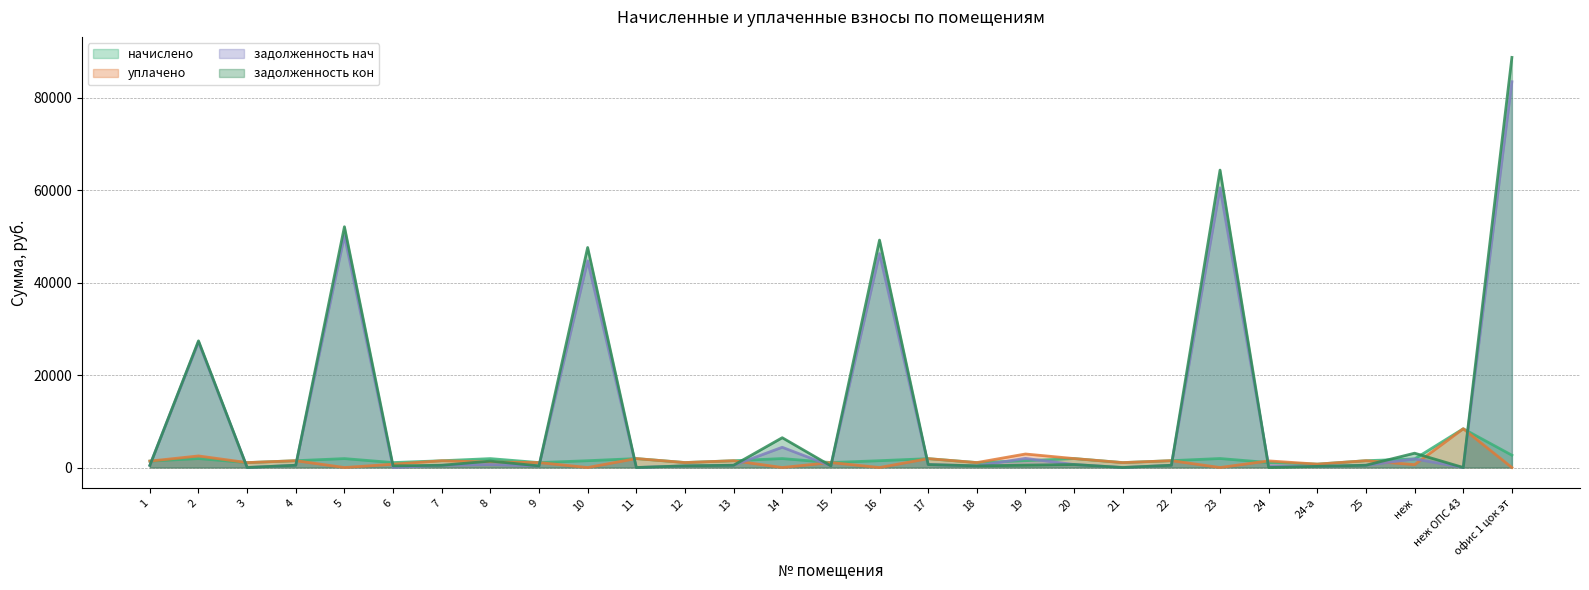

What is the label of the 6th point from the right?

24